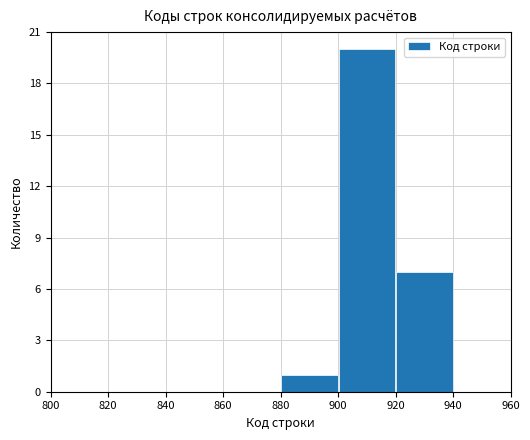

Reading right to left, what are all the values shown in this chart?

0	7	20	1	0	0	0	0